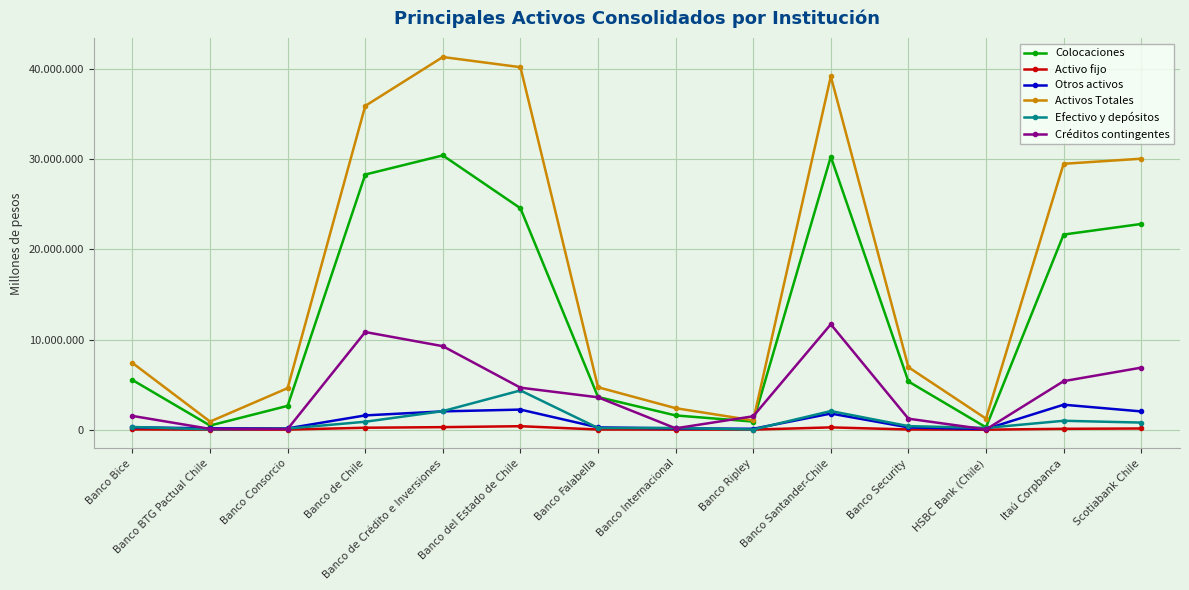

What is the label of the 11th point from the left?

Banco Security